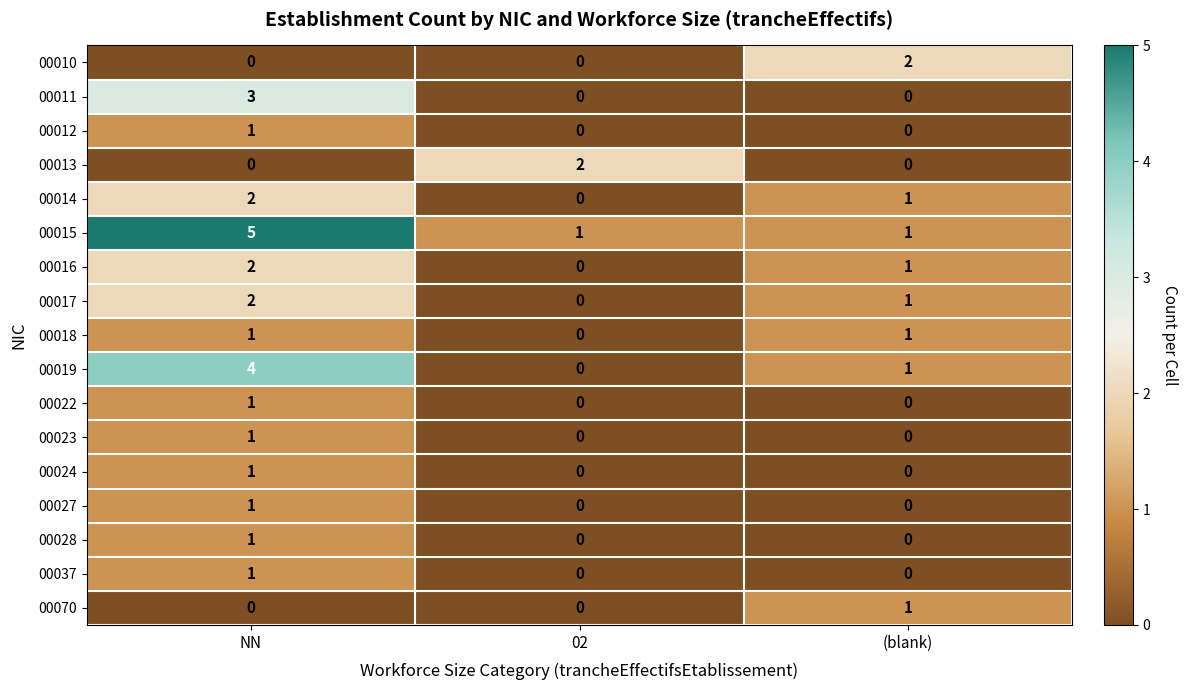

Which series has the widest spread of values?

00015